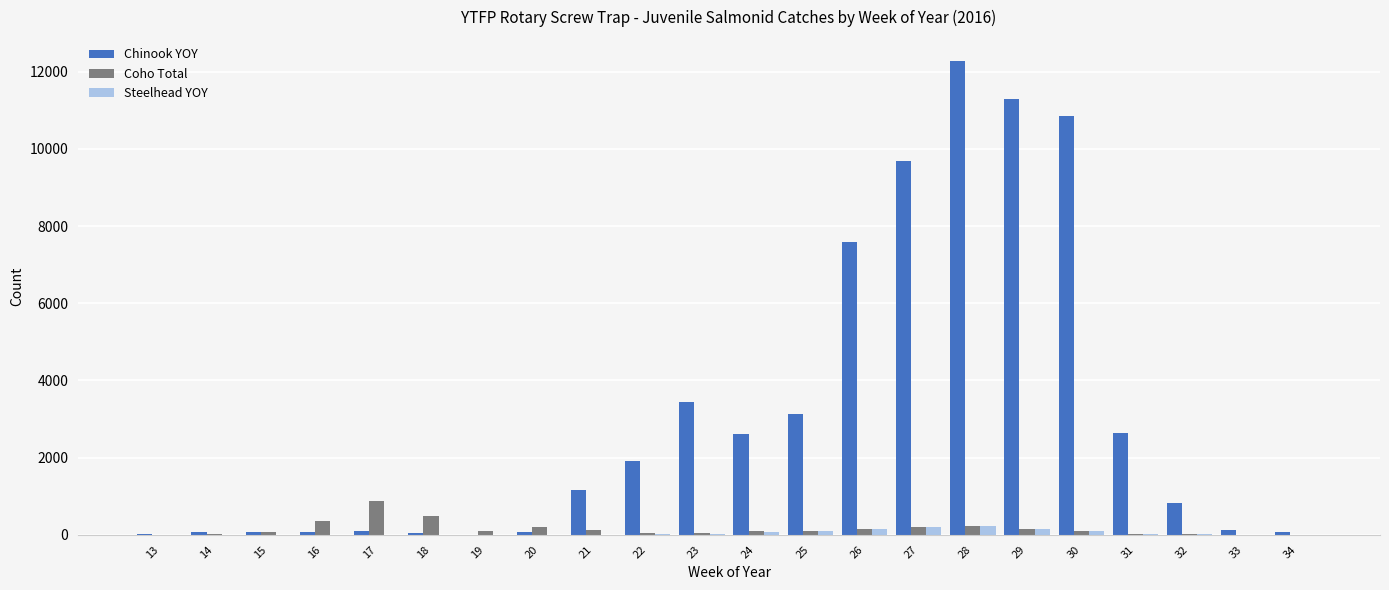

What is the maximum value for Coho Total?

876